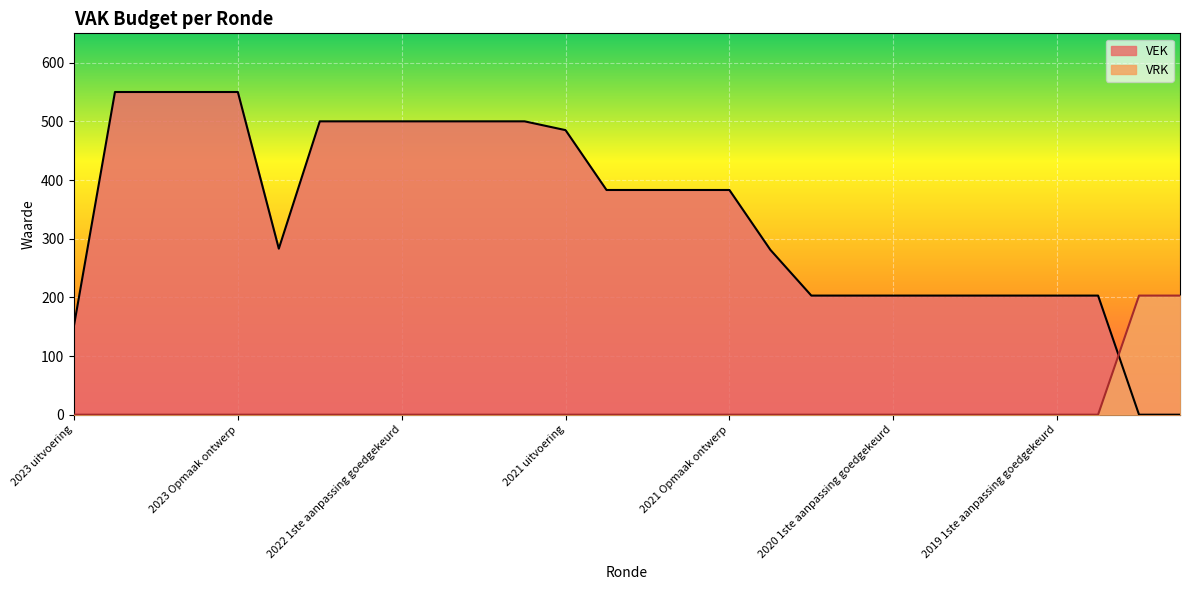

How many data points does each series have?

28